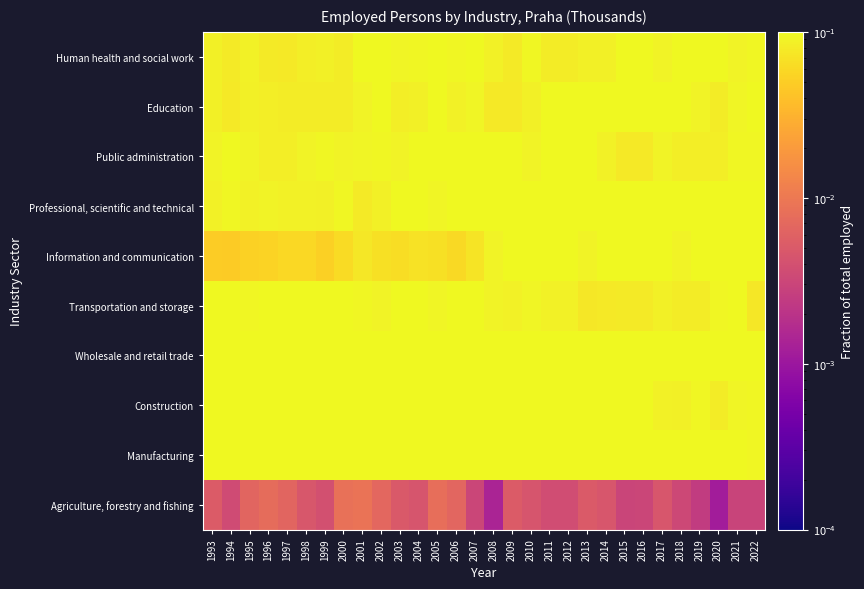

Between 2021 and 2011, which is larger?

2011